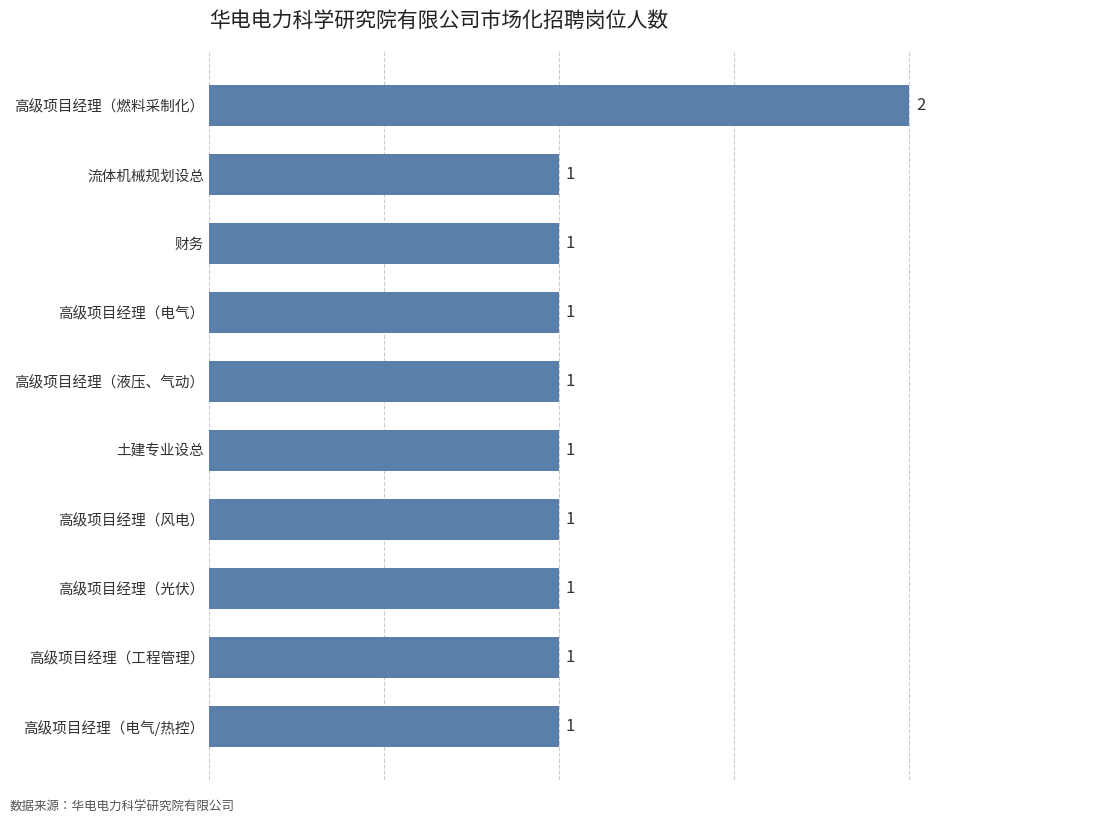

What is the smallest value displayed?

1